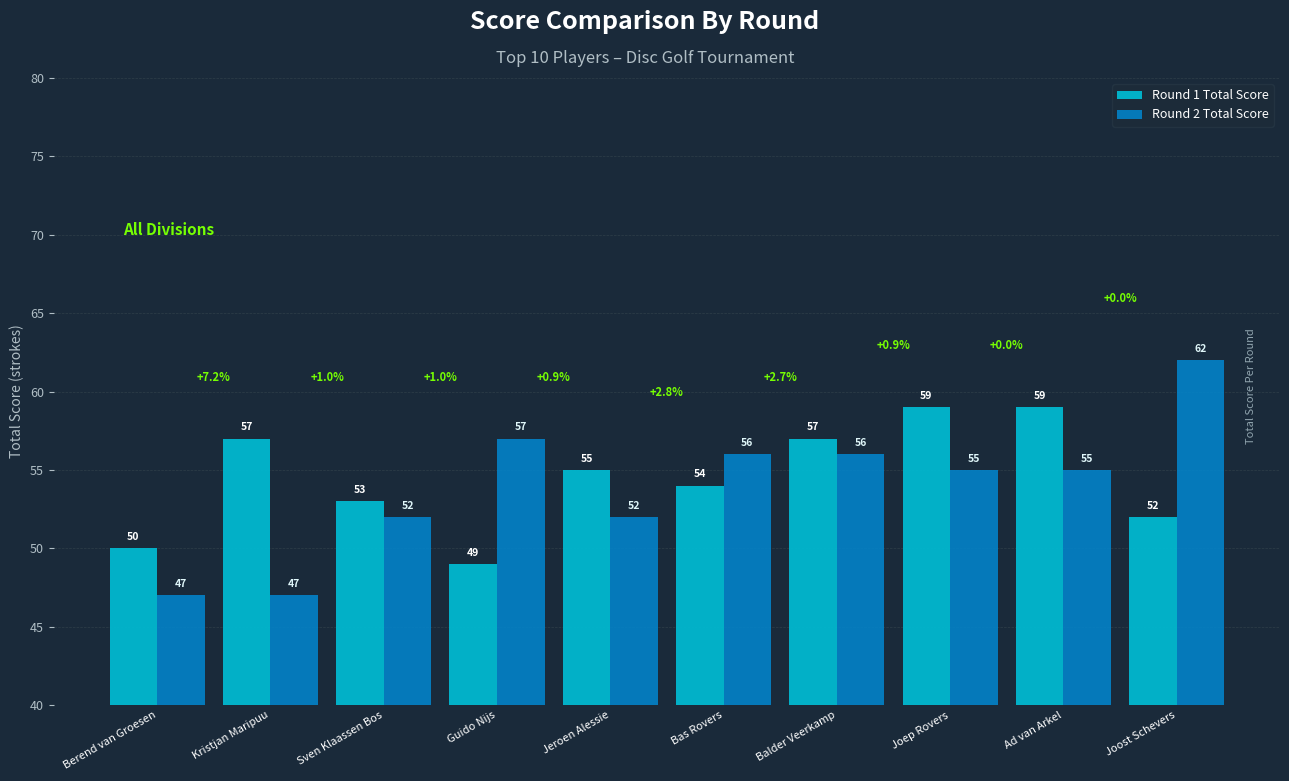

Rank the series at Joep Rovers from lowest to highest value.

Round 2 Total Score, Round 1 Total Score